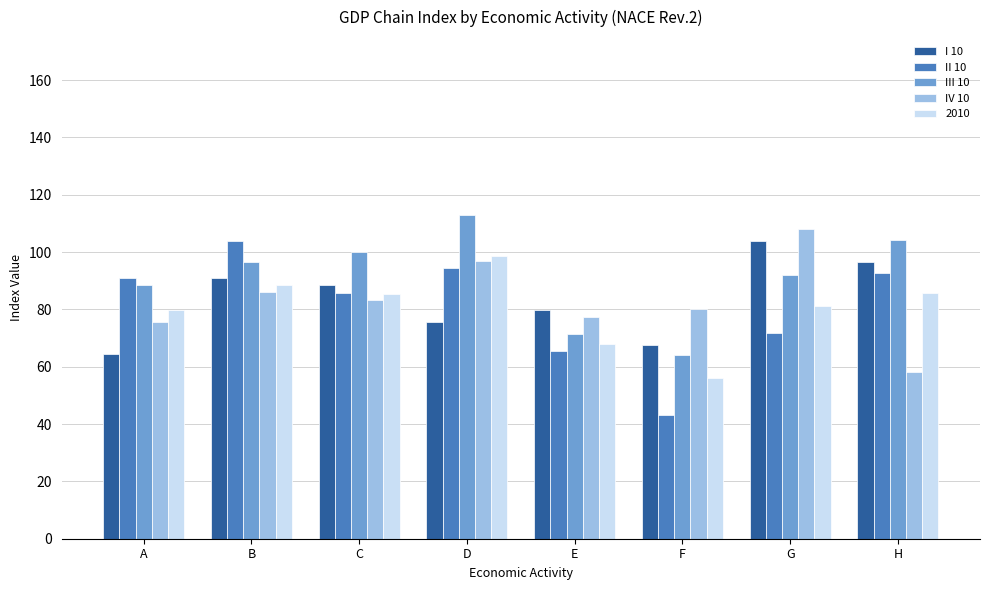

What is the difference between the highest and lowest values at H?

45.9